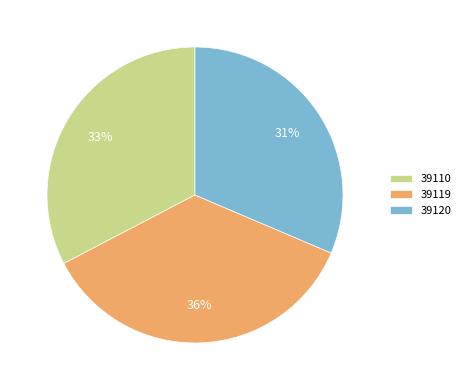

Is there any slice that represents more than half of the pie?

No